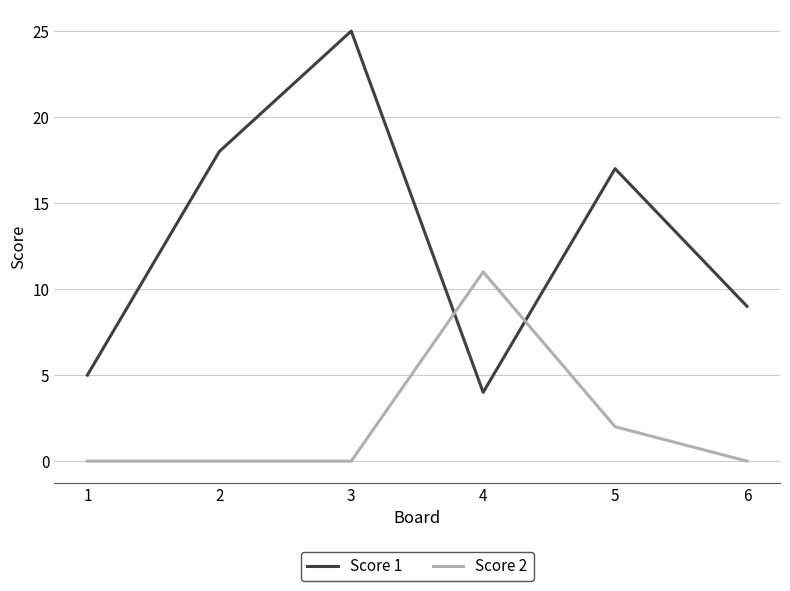

Reading right to left, what are all the values shown in this chart?

Score 1: 6=9	5=17	4=4	3=25	2=18	1=5
Score 2: 6=0	5=2	4=11	3=0	2=0	1=0